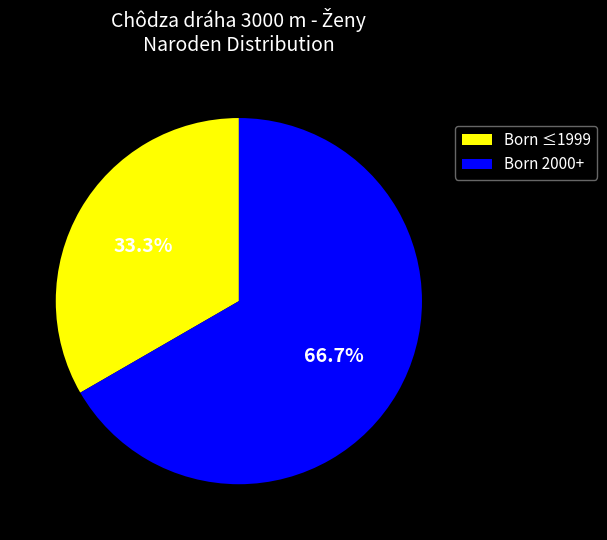

How many segments does this pie chart have?

2